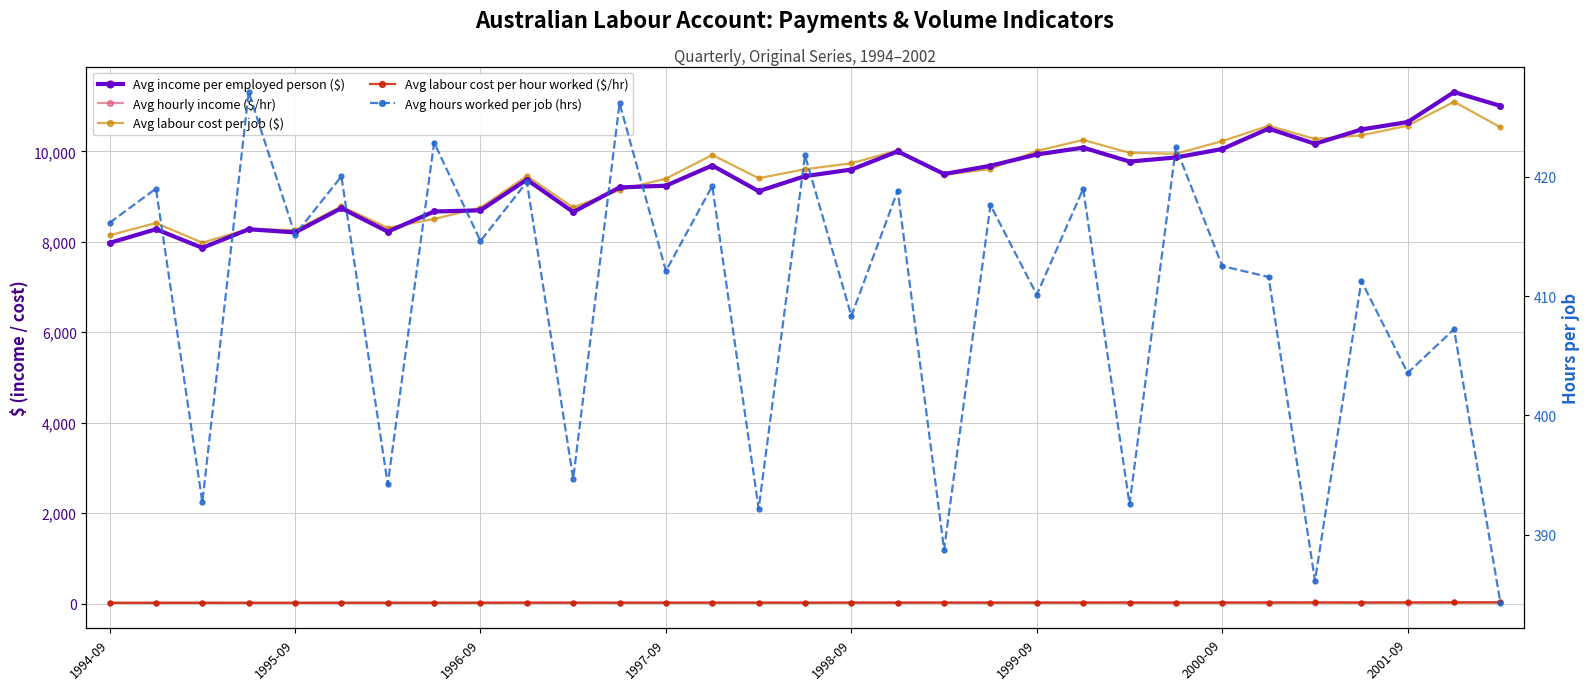

What is the difference between the highest and lowest values at 22?

9945.1